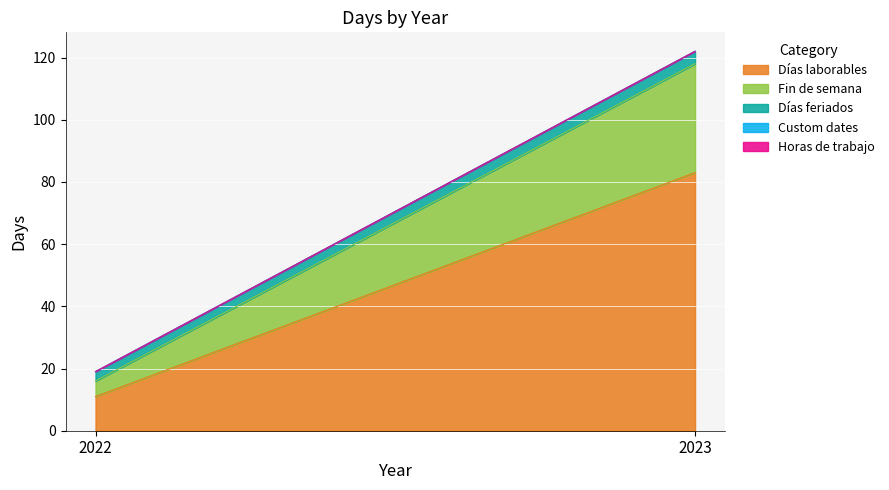

Reading left to right, what are all the values shown in this chart?

Días laborables: 2022=11	2023=83
Fin de semana: 2022=5	2023=35
Días feriados: 2022=3	2023=4
Custom dates: 2022=0	2023=0
Horas de trabajo: 2022=0	2023=0